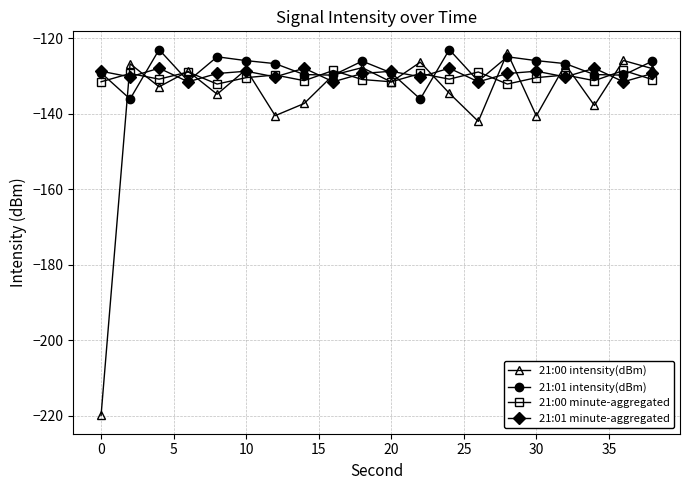

What is the sum of all 21:01 intensity(dBm) values?

-2564.6